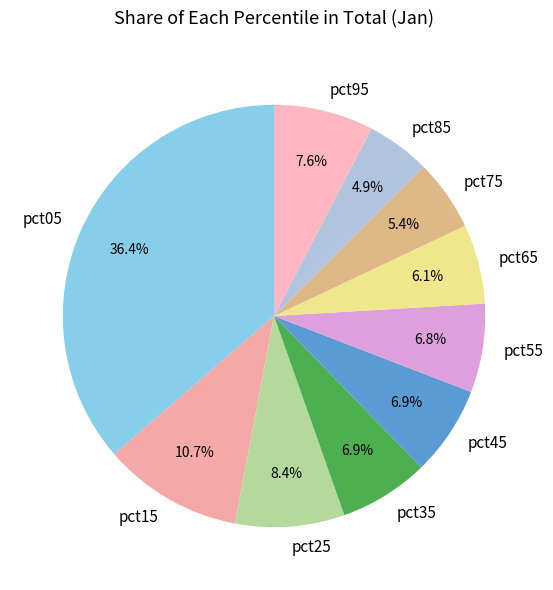

What percentage do pct15 and pct85 together represent?

15.6%